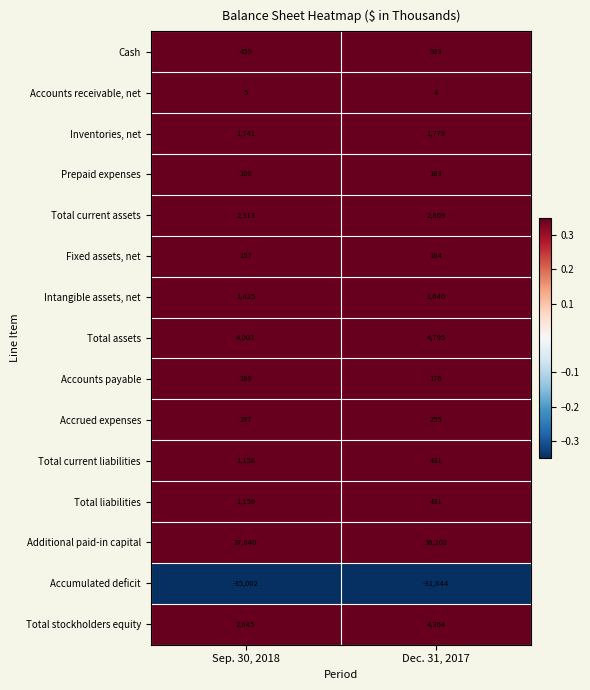

Reading left to right, extract all data points from this chart.

Cash: Sep. 30, 2018=459	Dec. 31, 2017=923
Accounts receivable, net: Sep. 30, 2018=5	Dec. 31, 2017=4
Inventories, net: Sep. 30, 2018=1741	Dec. 31, 2017=1779
Prepaid expenses: Sep. 30, 2018=108	Dec. 31, 2017=163
Total current assets: Sep. 30, 2018=2313	Dec. 31, 2017=2869
Fixed assets, net: Sep. 30, 2018=157	Dec. 31, 2017=184
Intangible assets, net: Sep. 30, 2018=1425	Dec. 31, 2017=1640
Total assets: Sep. 30, 2018=4003	Dec. 31, 2017=4795
Accounts payable: Sep. 30, 2018=169	Dec. 31, 2017=176
Accrued expenses: Sep. 30, 2018=237	Dec. 31, 2017=255
Total current liabilities: Sep. 30, 2018=1158	Dec. 31, 2017=431
Total liabilities: Sep. 30, 2018=1158	Dec. 31, 2017=431
Additional paid-in capital: Sep. 30, 2018=37840	Dec. 31, 2017=36202
Accumulated deficit: Sep. 30, 2018=-35002	Dec. 31, 2017=-31844
Total stockholders equity: Sep. 30, 2018=2845	Dec. 31, 2017=4364